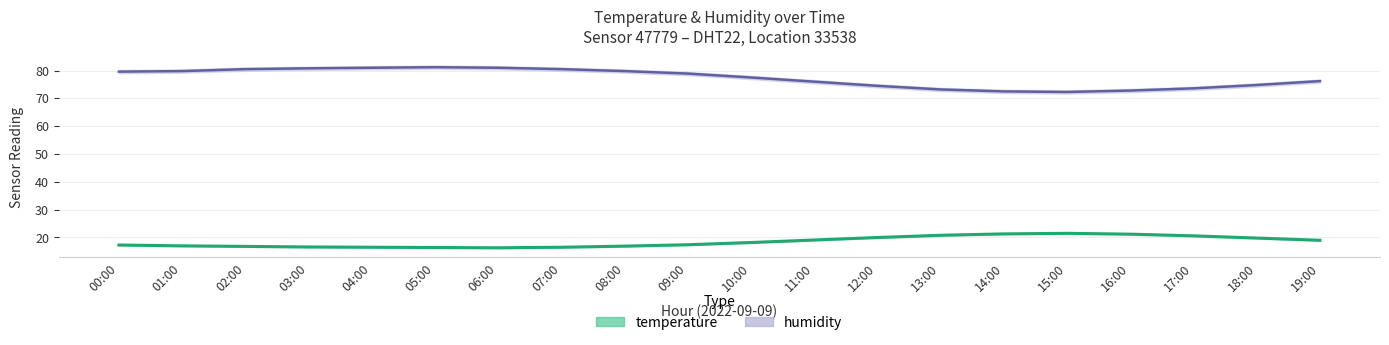

What is the difference between the highest and lowest values at 11:00?

56.9